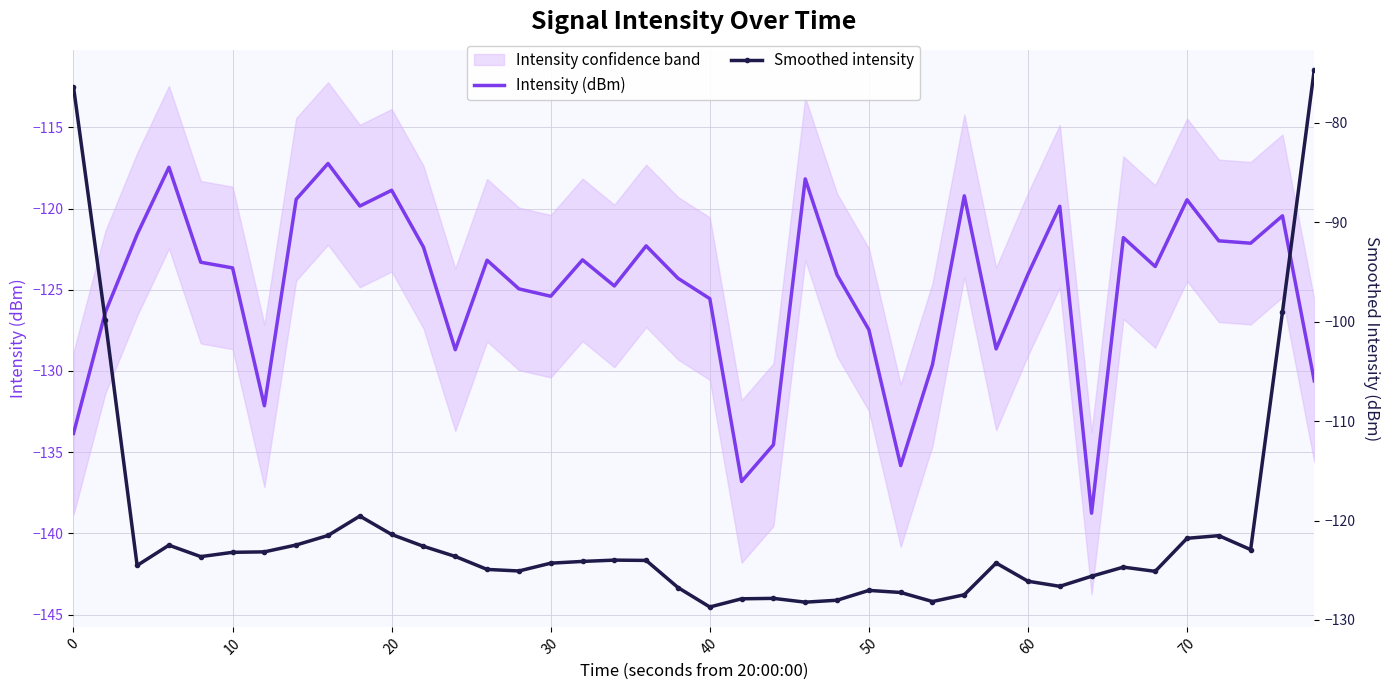

True or false: Intensity (dBm) has more than 1 interior local peaks.

True